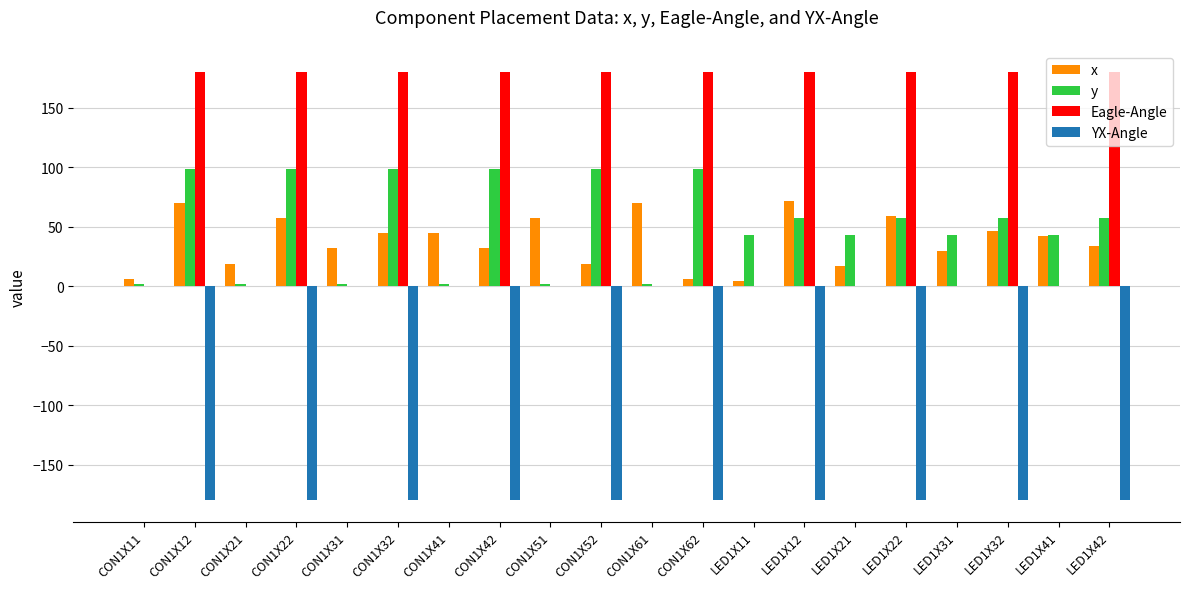

What is the sum of all Eagle-Angle values?

1800.0